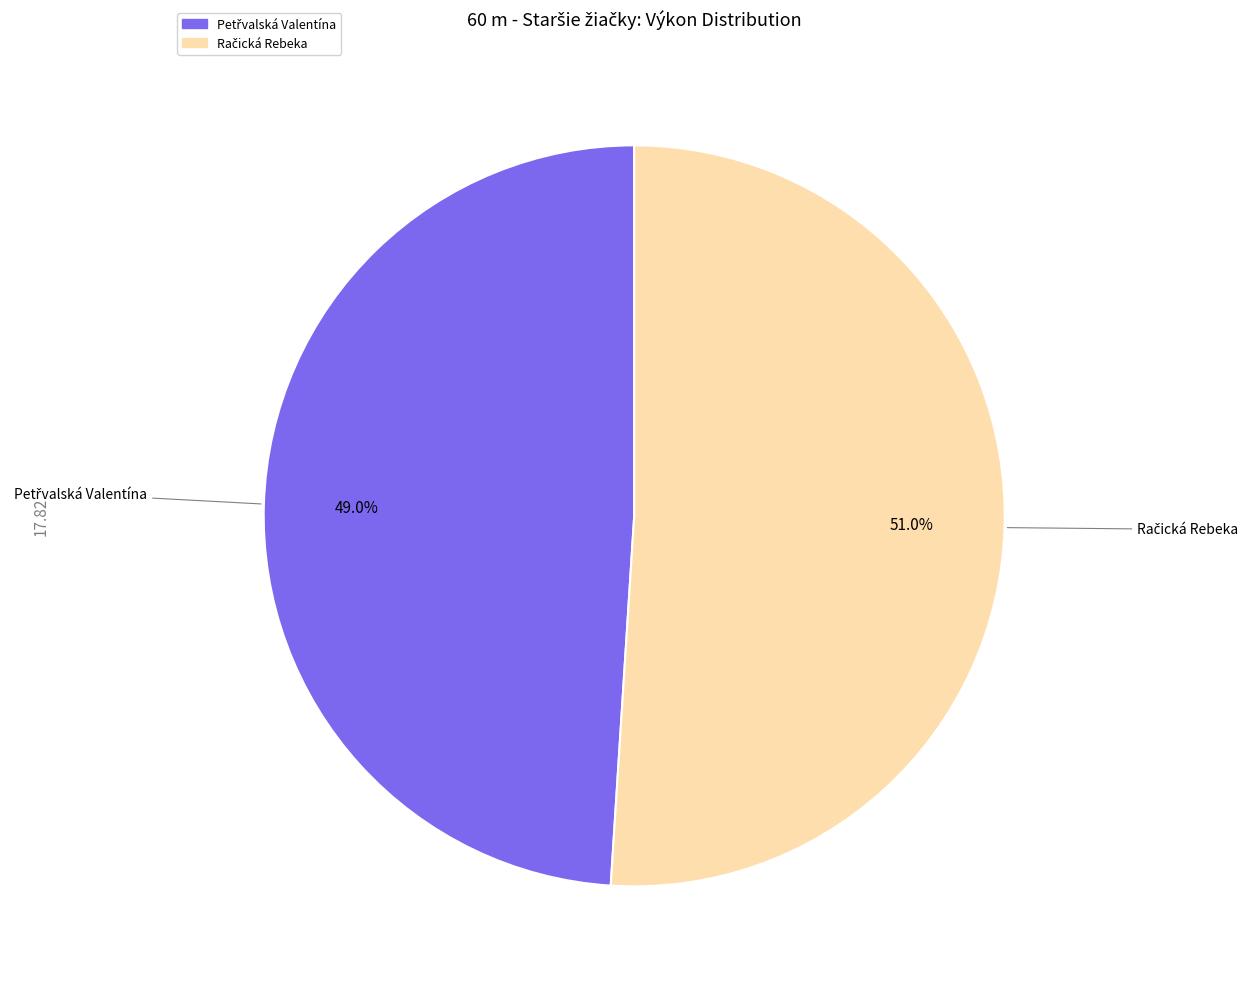

Is there any slice that represents more than half of the pie?

Yes